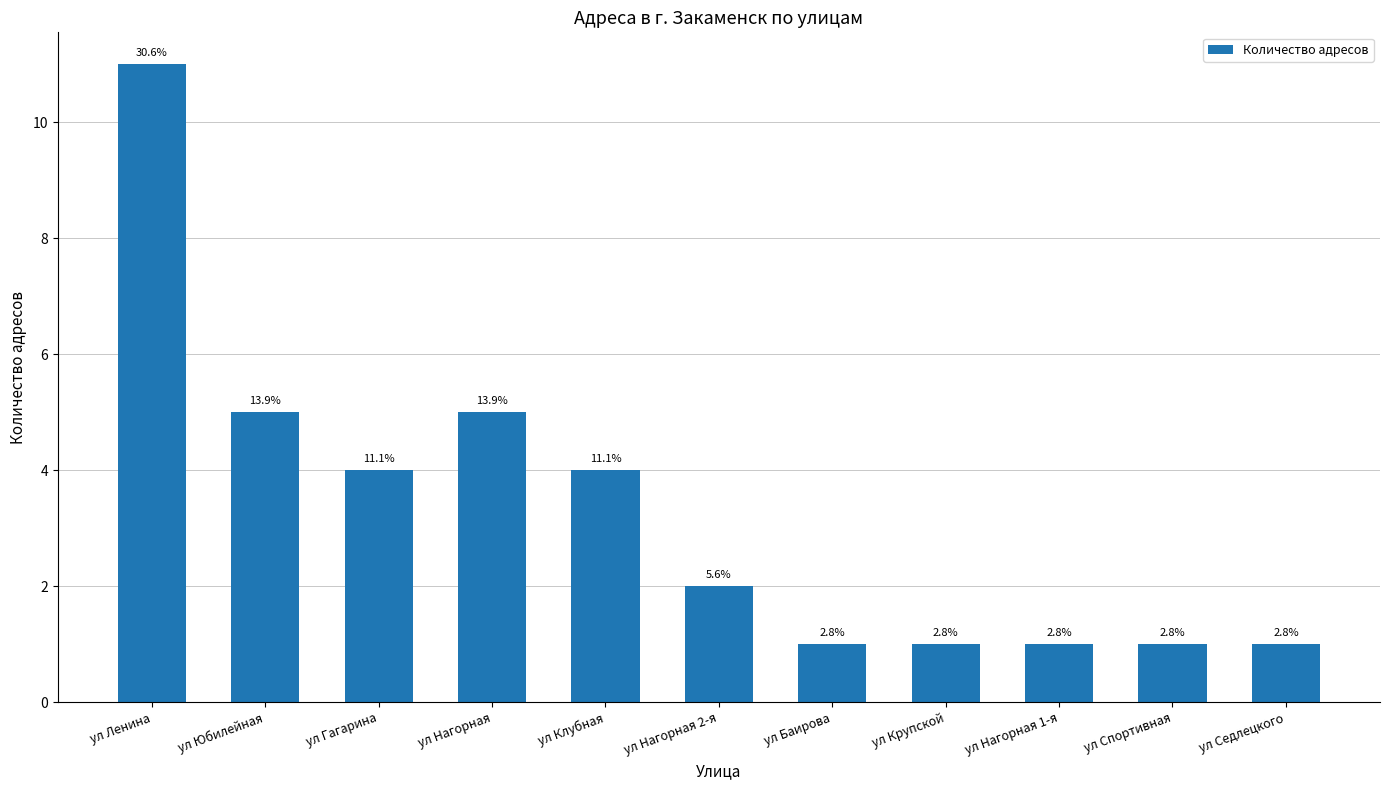

Which category has the lowest value across all series?

ул Баирова